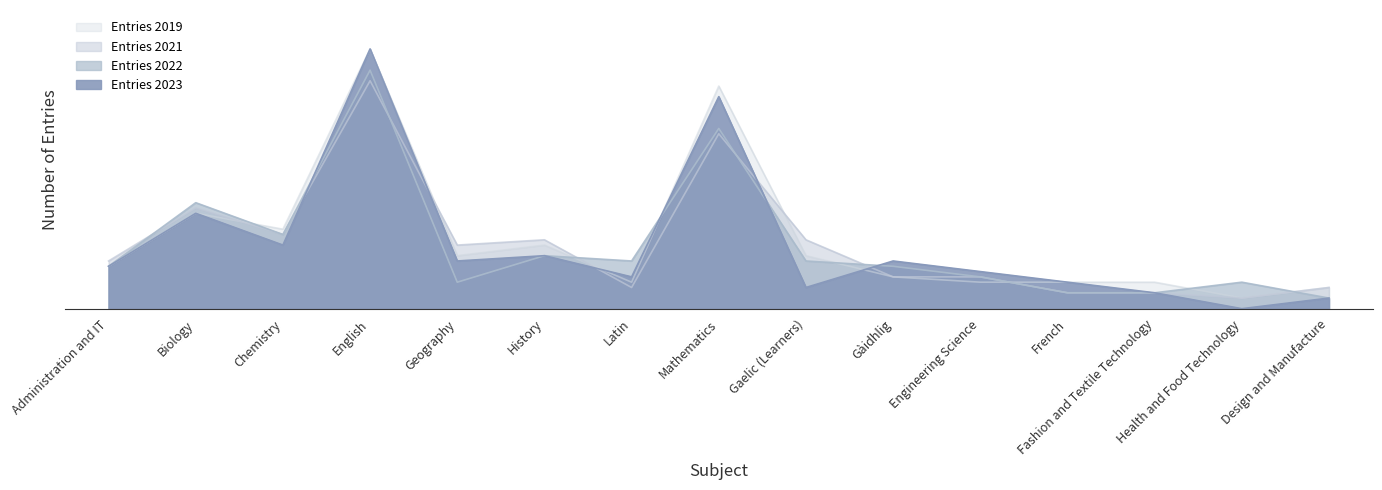

What is the label of the 2nd point from the left?

Biology